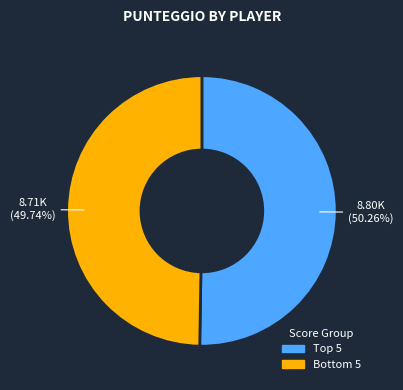

Does any single category account for the majority?

Yes